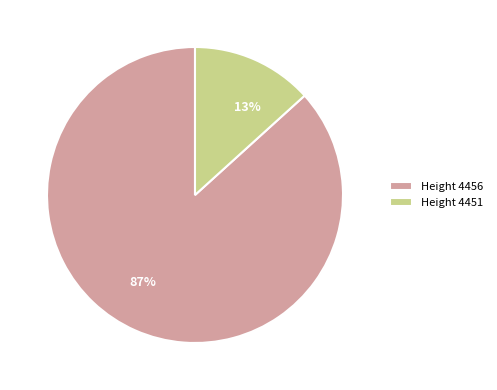

The Height 4451 slice represents 1% of the pie. True or false?

False